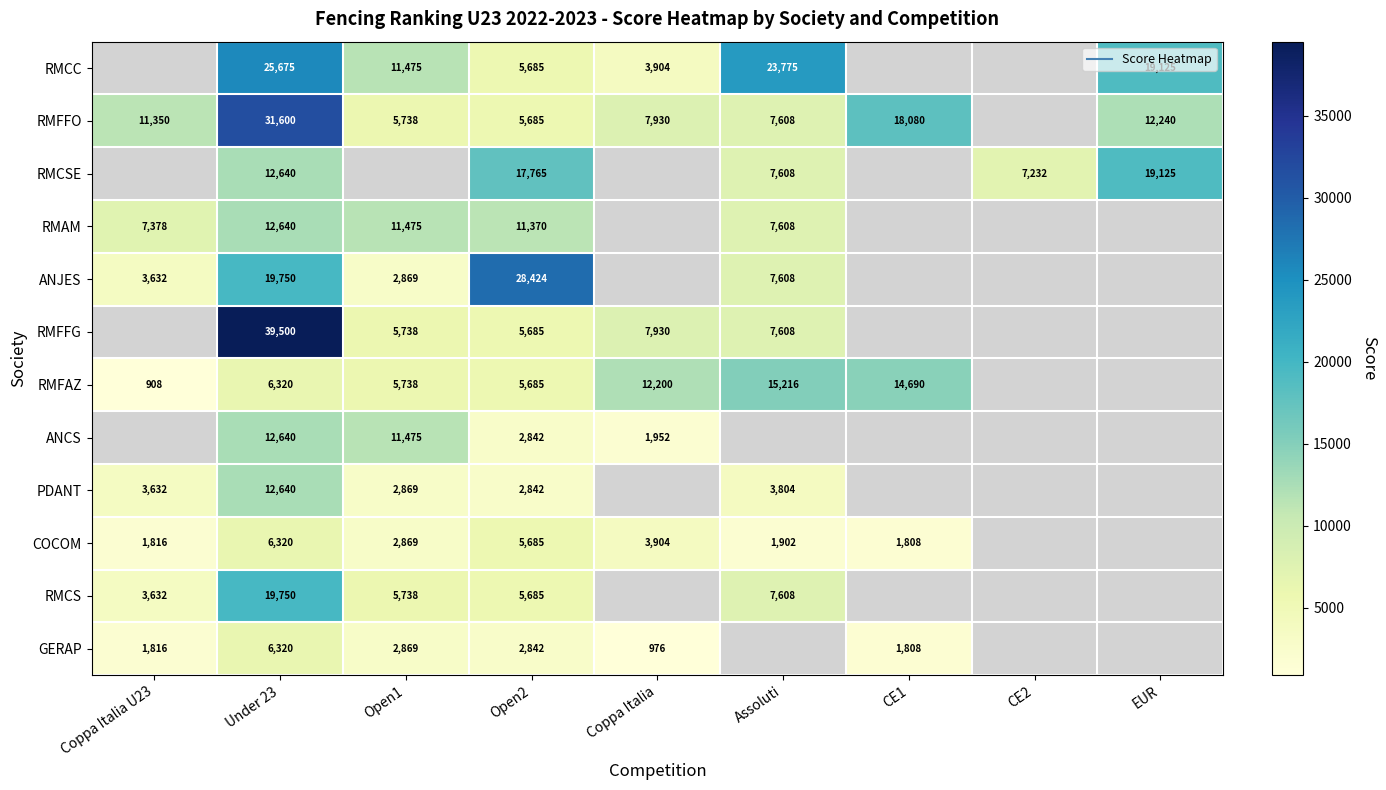

How many series are shown in this chart?

12